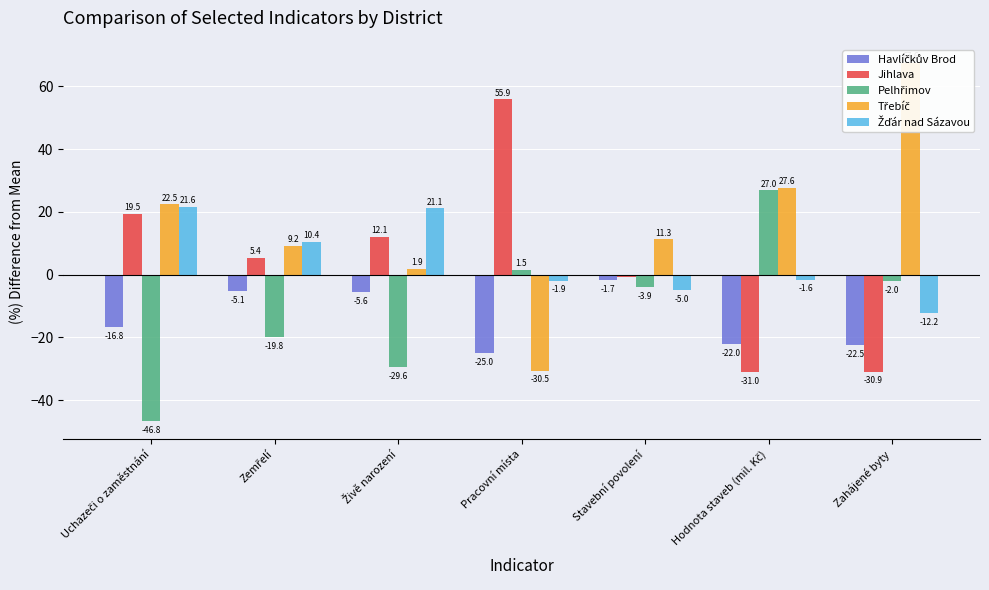

List the series in order of their peak value, highest first.

Třebíč, Jihlava, Pelhřimov, Žďár nad Sázavou, Havlíčkův Brod